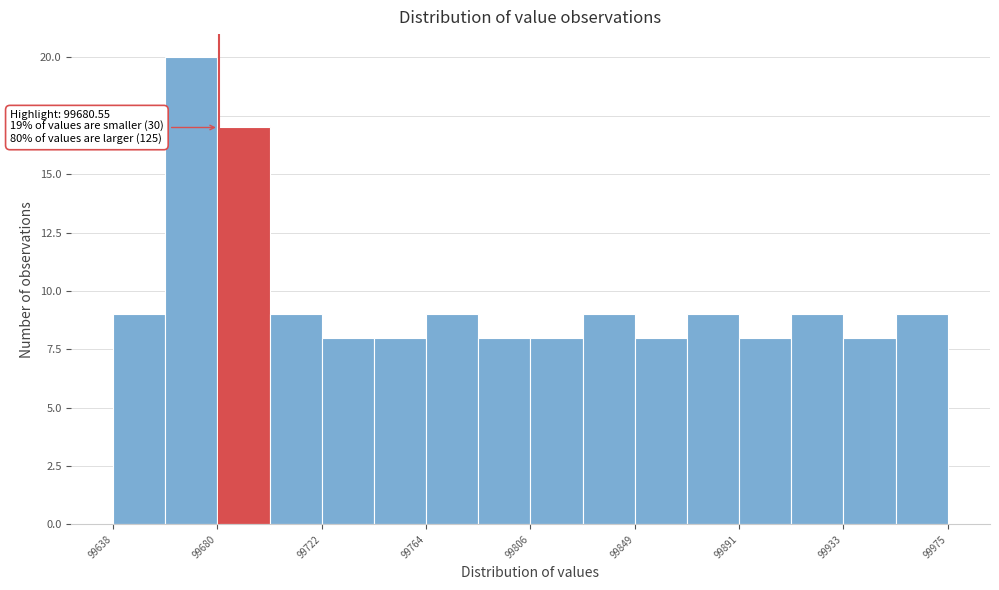

Over which range of the x-axis is the bar tallest?

99660 to 99680